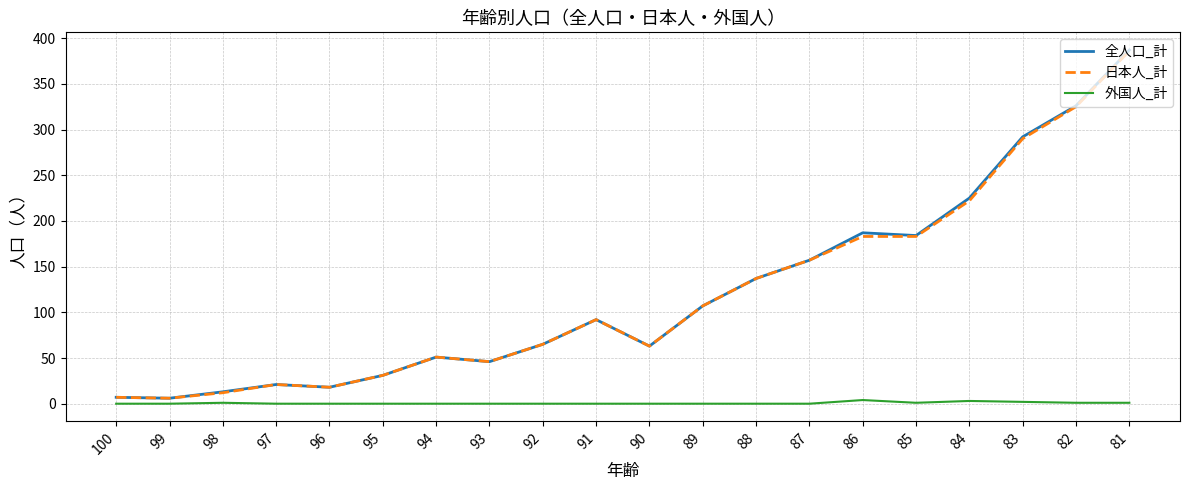

At which label does 日本人_計 reach its peak?

81